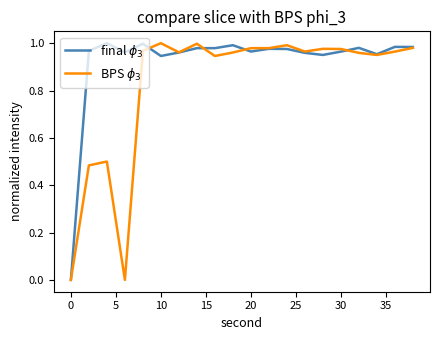

Does the chart display data point markers on the line(s)?

No